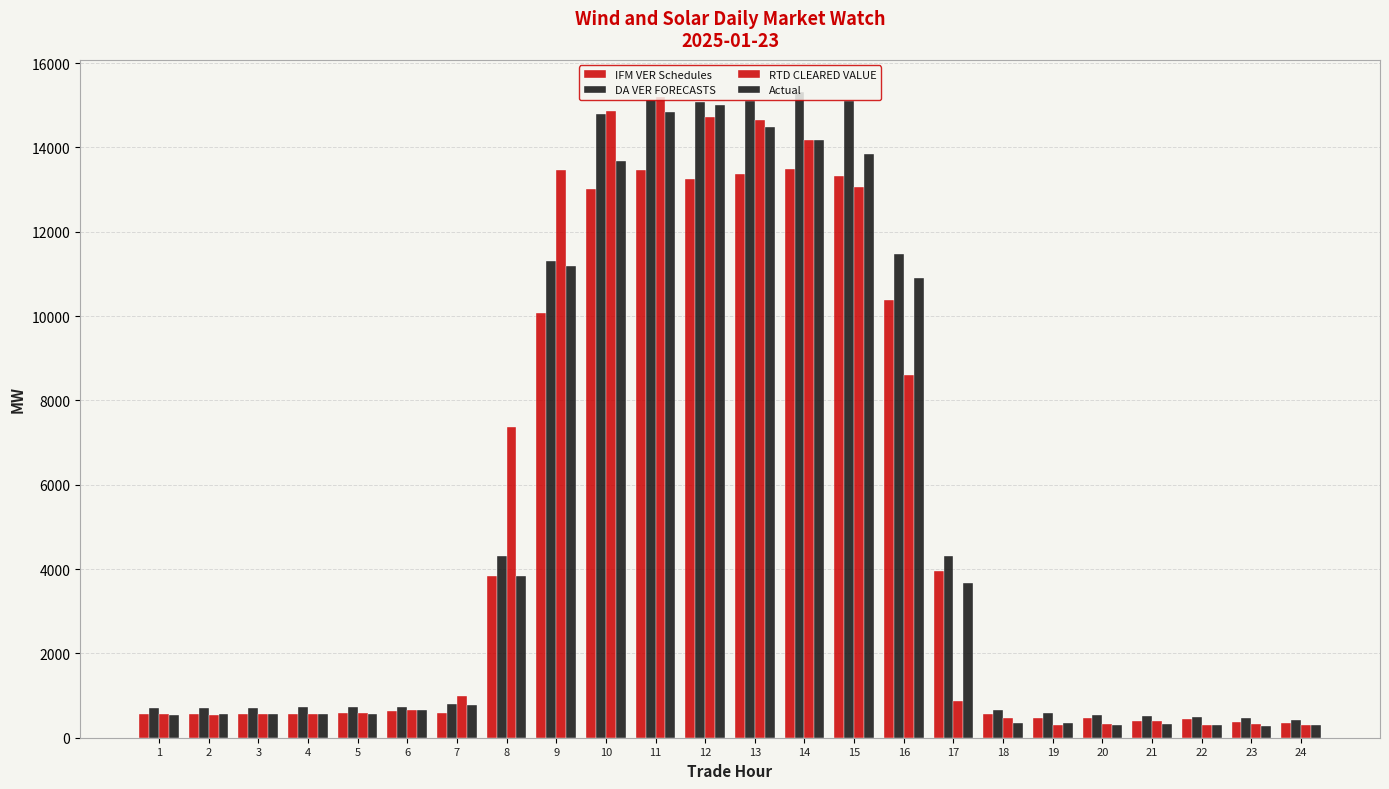

How many values in the RTD CLEARED VALUE series are below 653?

12